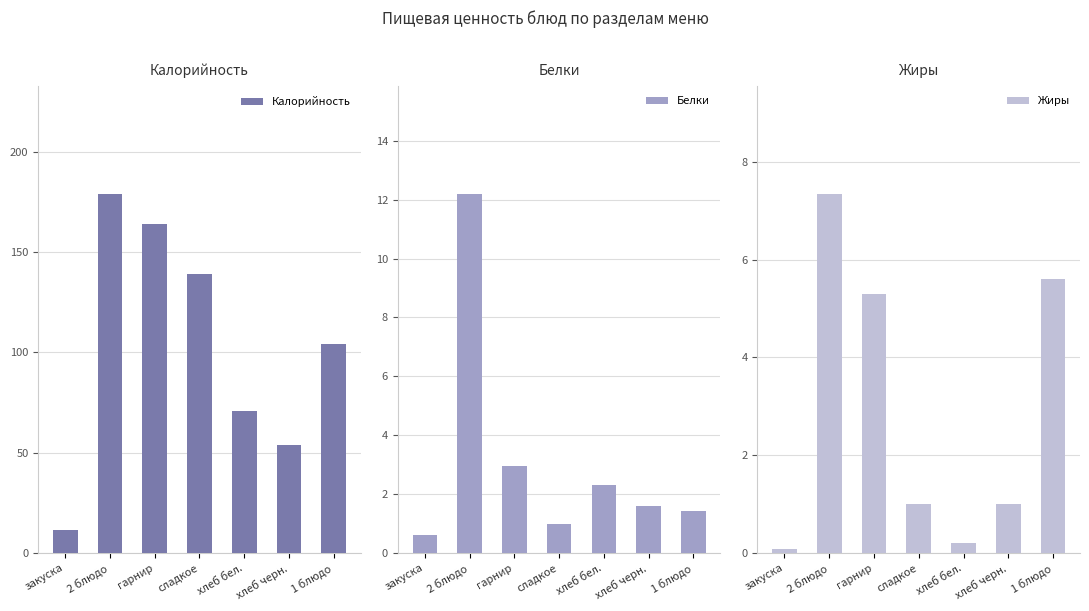

What is the total value across all series at 1 блюдо?

111.0